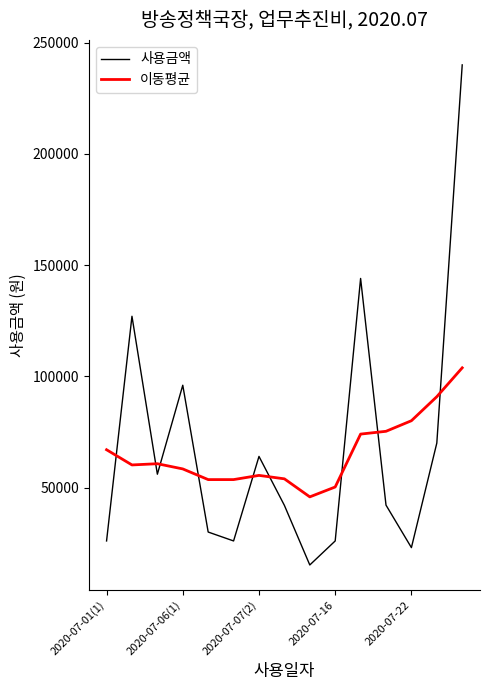

Which series has the widest spread of values?

사용금액